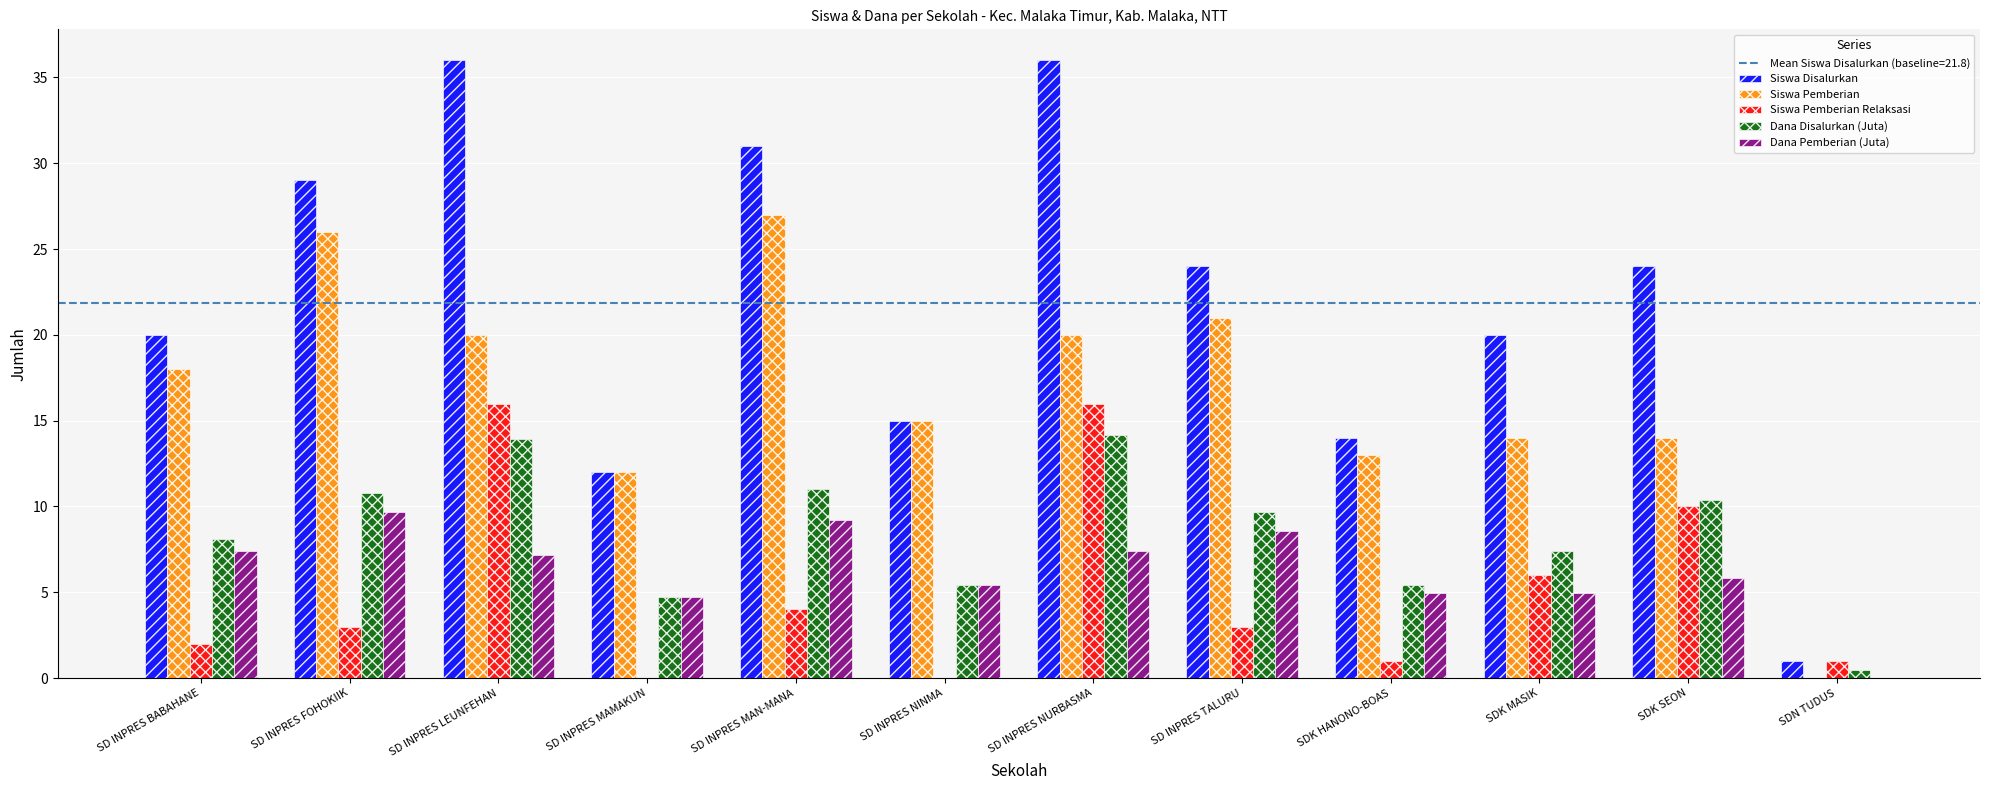

At which label does Siswa Pemberian reach its peak?

SD INPRES MAN-MANA